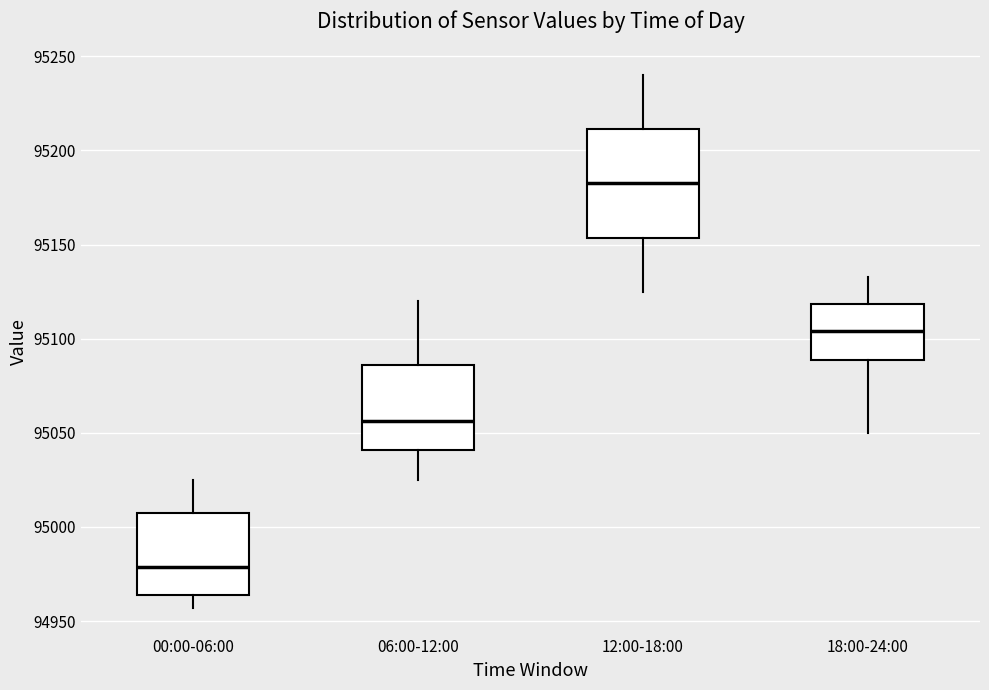

Which box has the lowest median line?

00:00-06:00